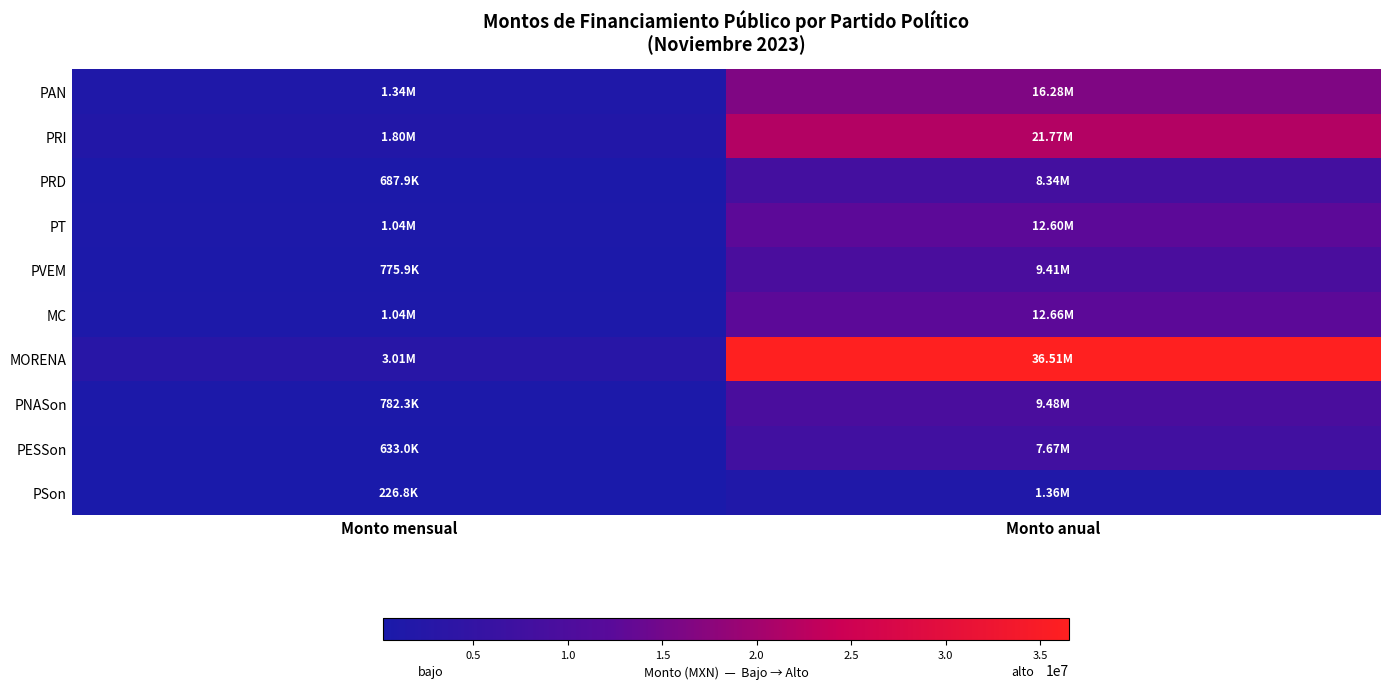

What is the greatest value displayed?

36511738.8